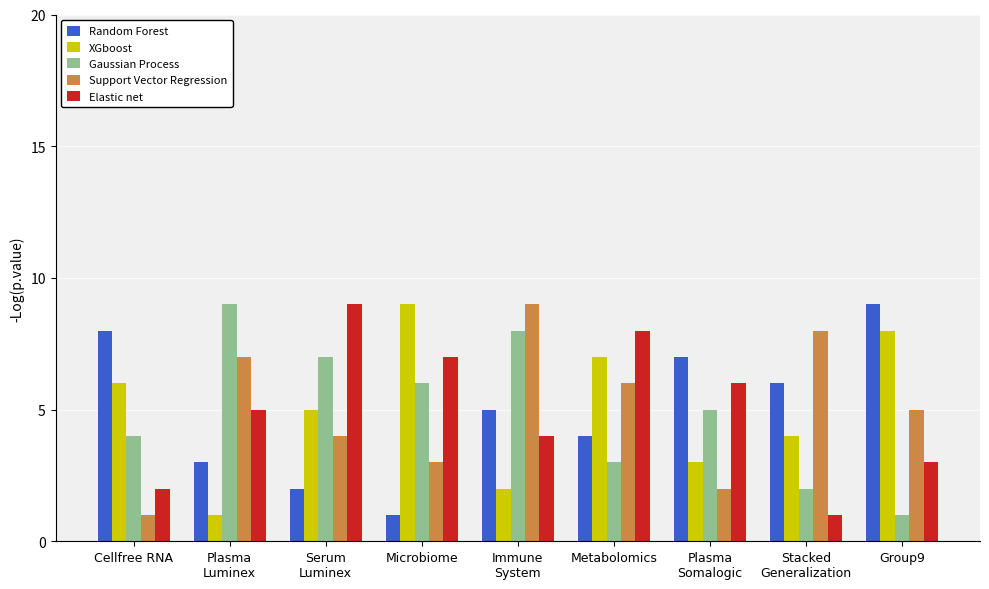

At which label does Support Vector Regression first exceed 5?

Plasma
Luminex